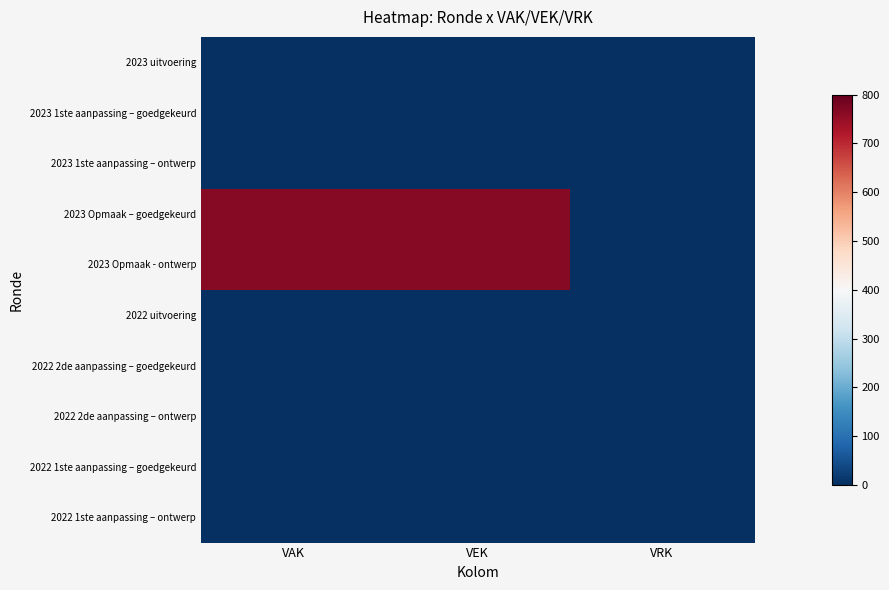

Rank the series at VRK from lowest to highest value.

2023 uitvoering, 2023 1ste aanpassing – goedgekeurd, 2023 1ste aanpassing – ontwerp, 2023 Opmaak – goedgekeurd, 2023 Opmaak - ontwerp, 2022 uitvoering, 2022 2de aanpassing – goedgekeurd, 2022 2de aanpassing – ontwerp, 2022 1ste aanpassing – goedgekeurd, 2022 1ste aanpassing – ontwerp